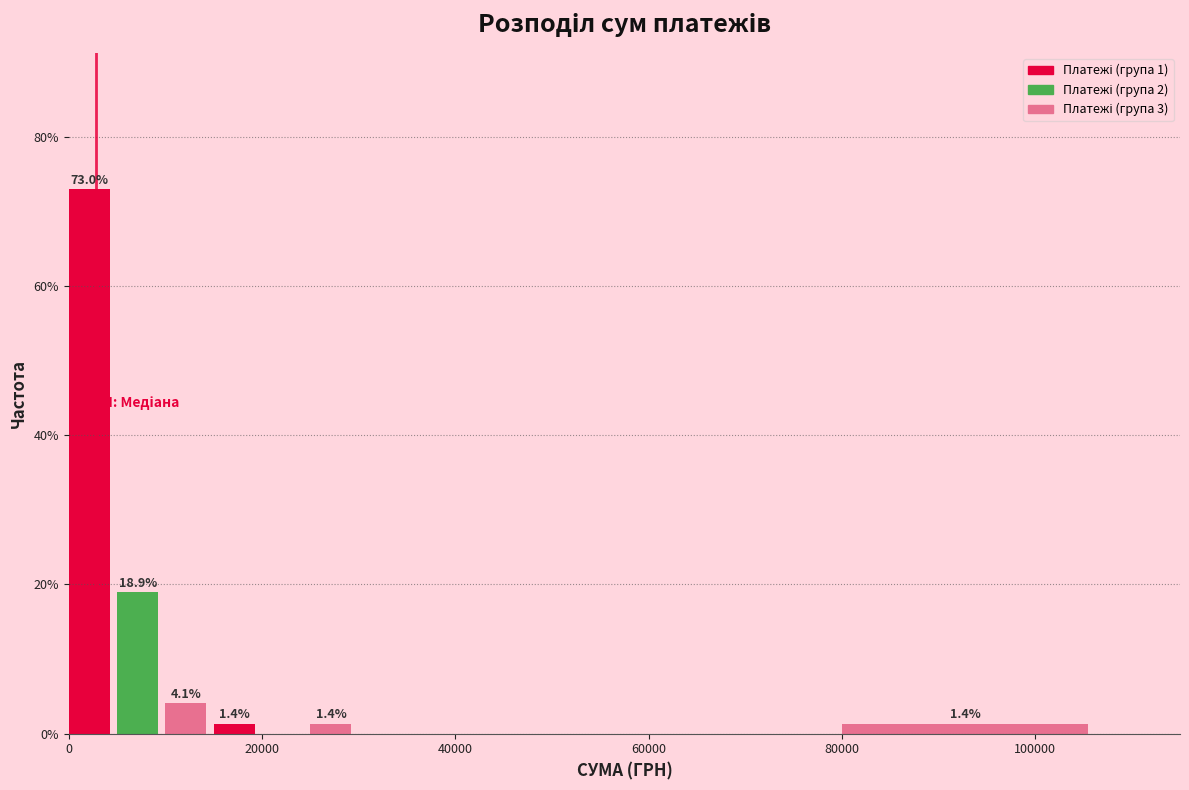

Around what value on the x-axis is the tallest bar? Give the approximate position of its centre, as read against the axis.

2000